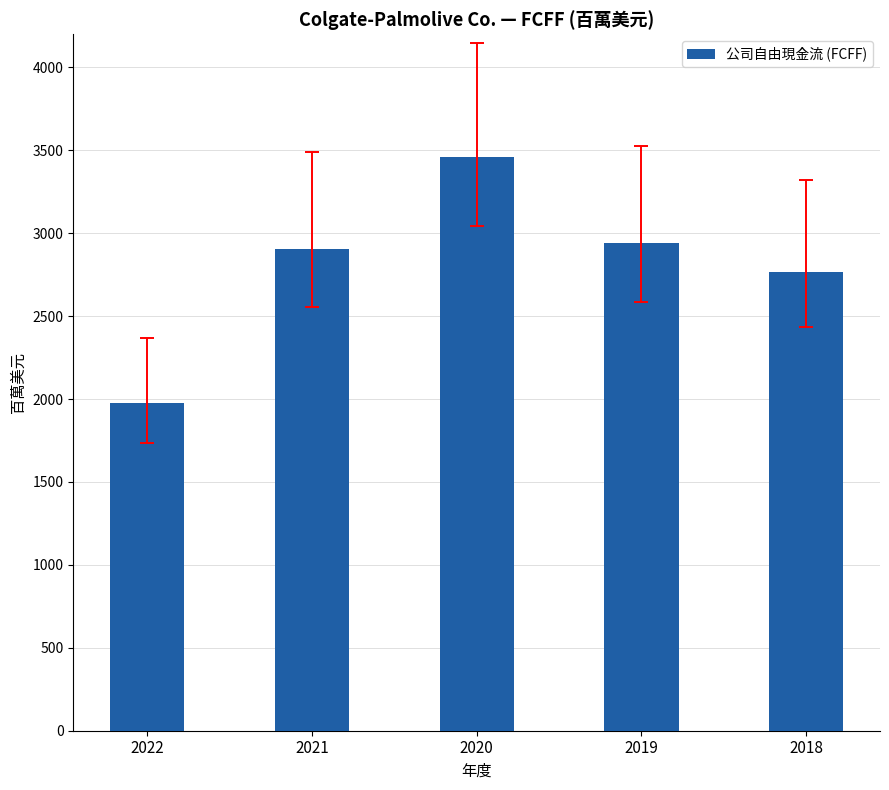

Is it true that the value at 2018 is 4499?

False